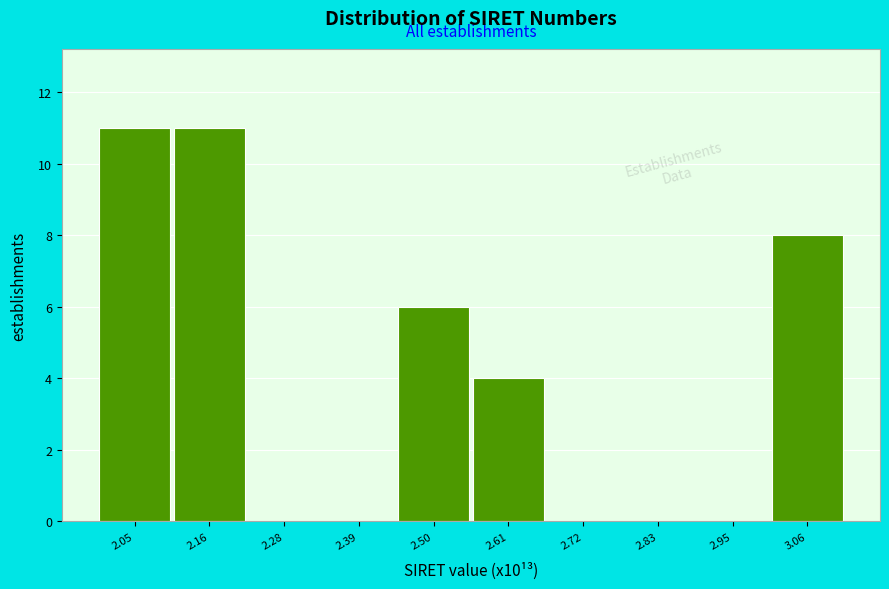

Reading left to right, transcribe this chart: for each bar, give the range it covers on the x-axis and its height. Neither the bar edges nor the heights are printed on the chart, so give them approximately, as read against the axes.

2.00 to 2.12: 11
2.12 to 2.22: 11
2.22 to 2.34: 0
2.34 to 2.44: 0
2.44 to 2.56: 6
2.56 to 2.66: 4
2.66 to 2.78: 0
2.78 to 2.90: 0
2.90 to 3.00: 0
3.00 to 3.12: 8